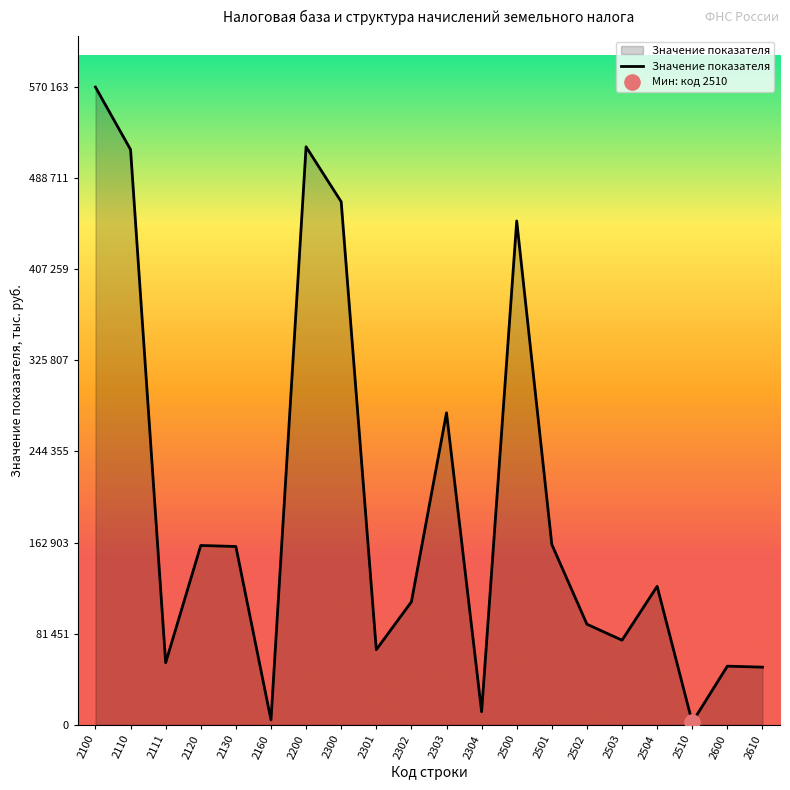

What is the change in value from 2300 to 2502?

-377734